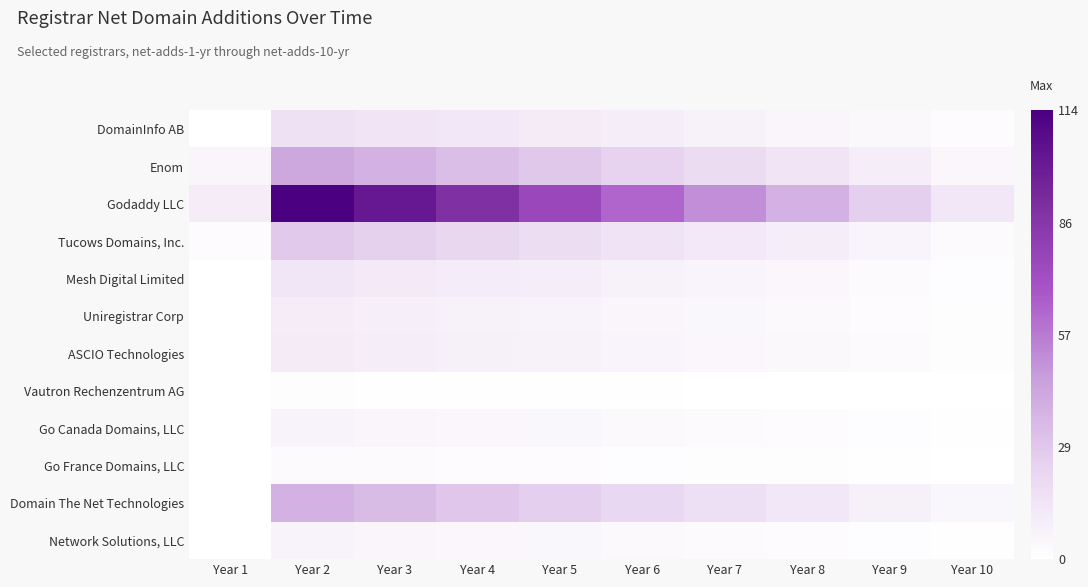

Which series has the largest total across all categories?

Godaddy LLC